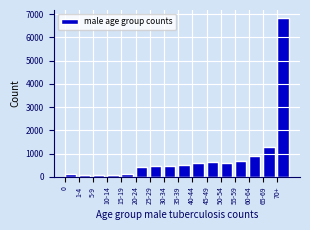

At which label is the value closest to 3452?

65-69